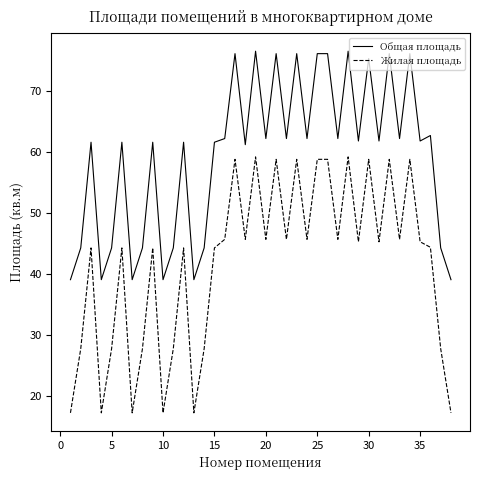

In Жилая площадь, how many points are lower than both neighbors (excluding endpoints)?

12